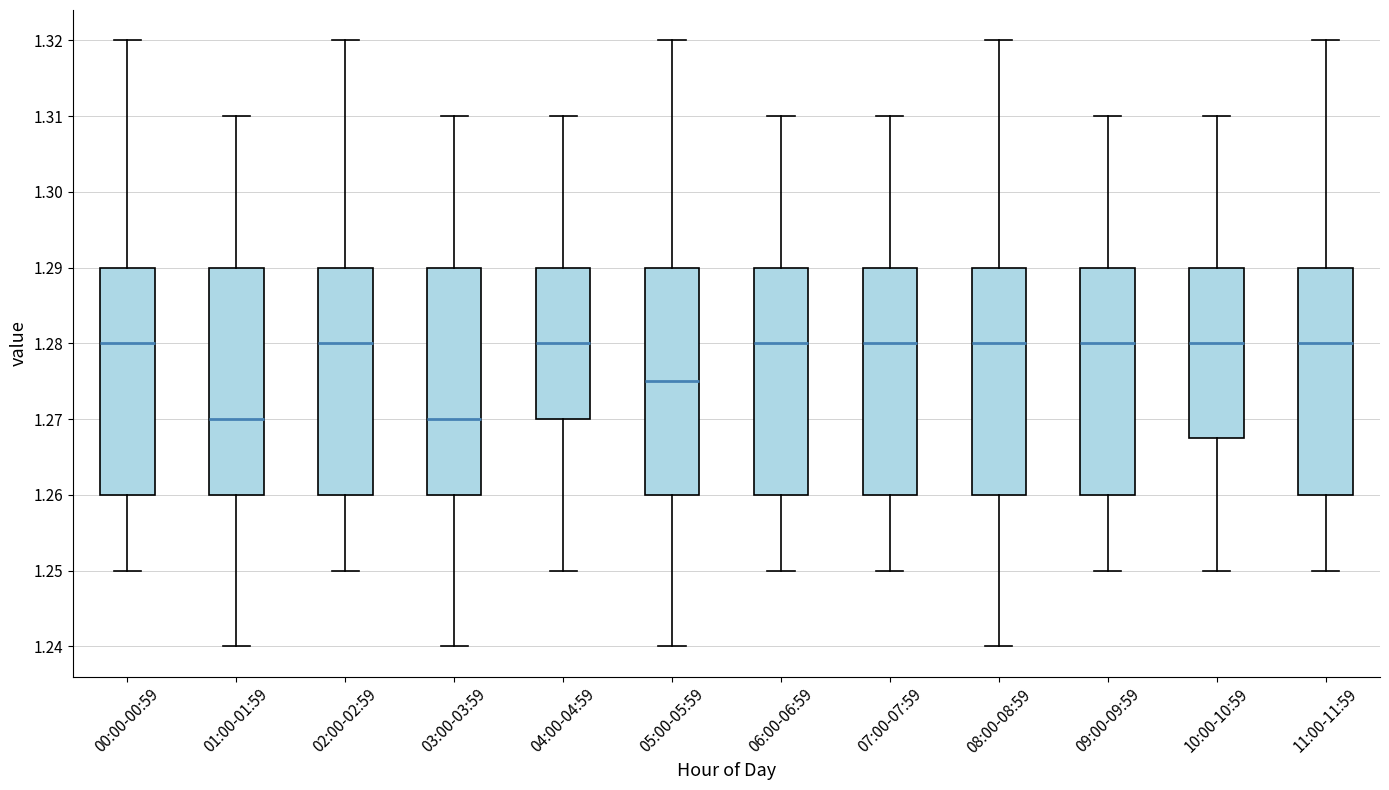

Where does the upper whisker of the box for 11:00-11:59 end on the y-axis? The values are not printed on the chart, so give them approximately, as read against the axis.

1.320